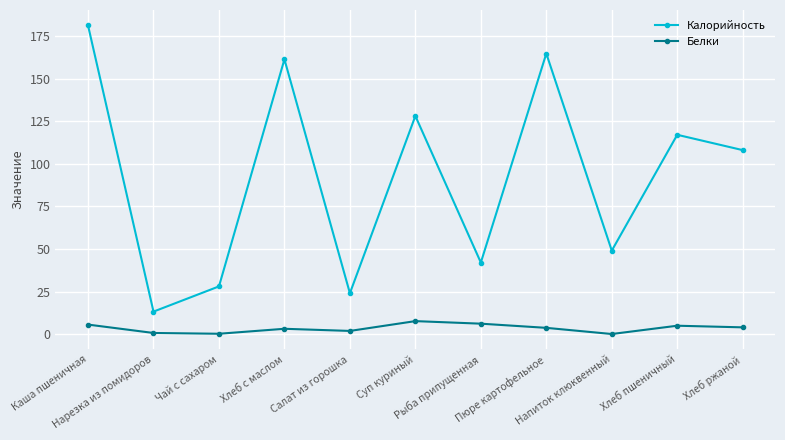

True or false: Белки and Калорийность cross at least once.

False